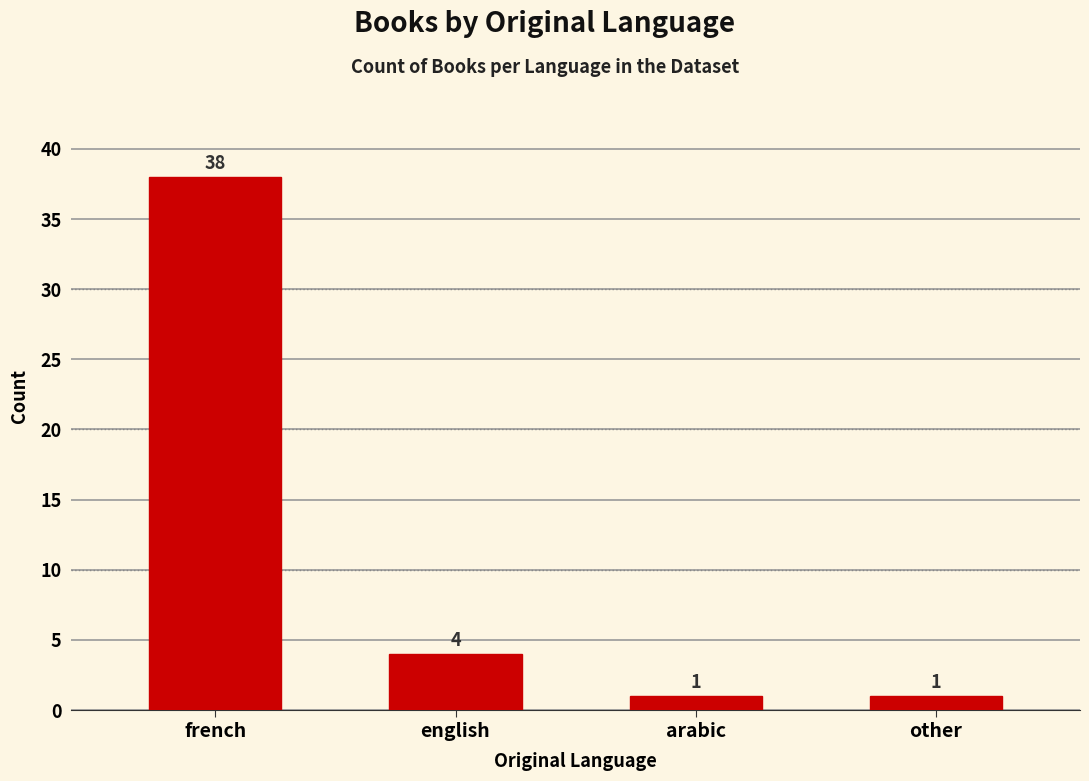

Reading right to left, list all the values displayed in this chart.

1	1	4	38